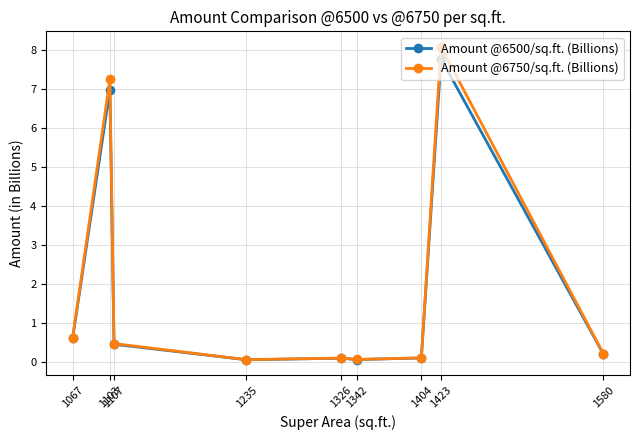

What is the value of the Amount @6500/sq.ft. (Billions) point at the 8th from the left?

7.8